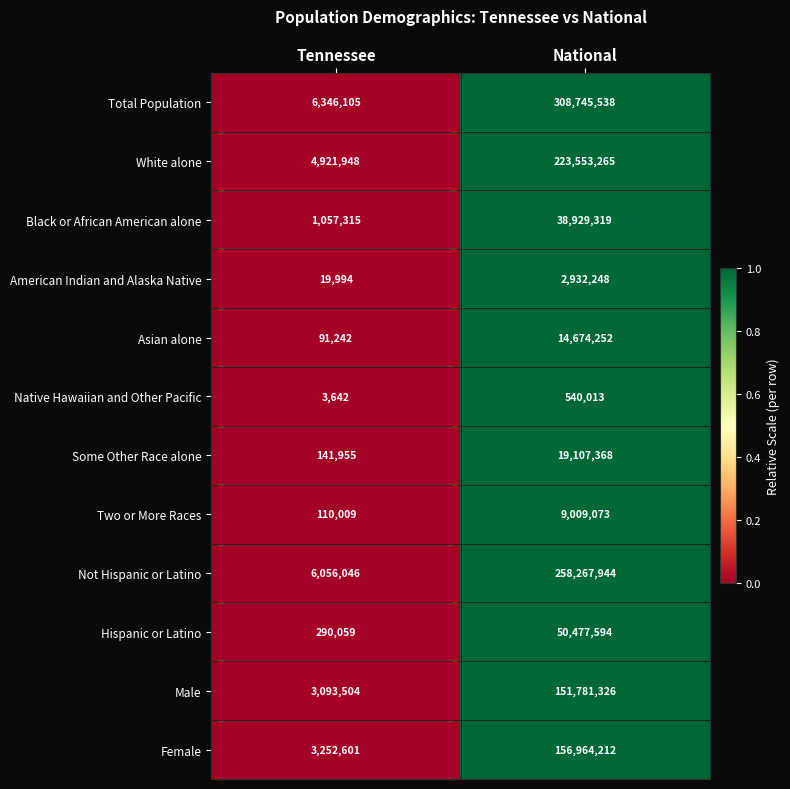

Is it true that Not Hispanic or Latino equals 2732693 at Tennessee?

False